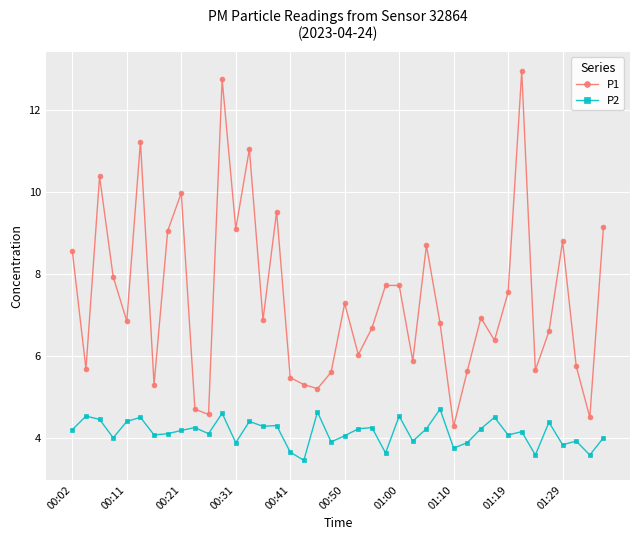

List the series in order of their overall mean, lowest first.

P2, P1